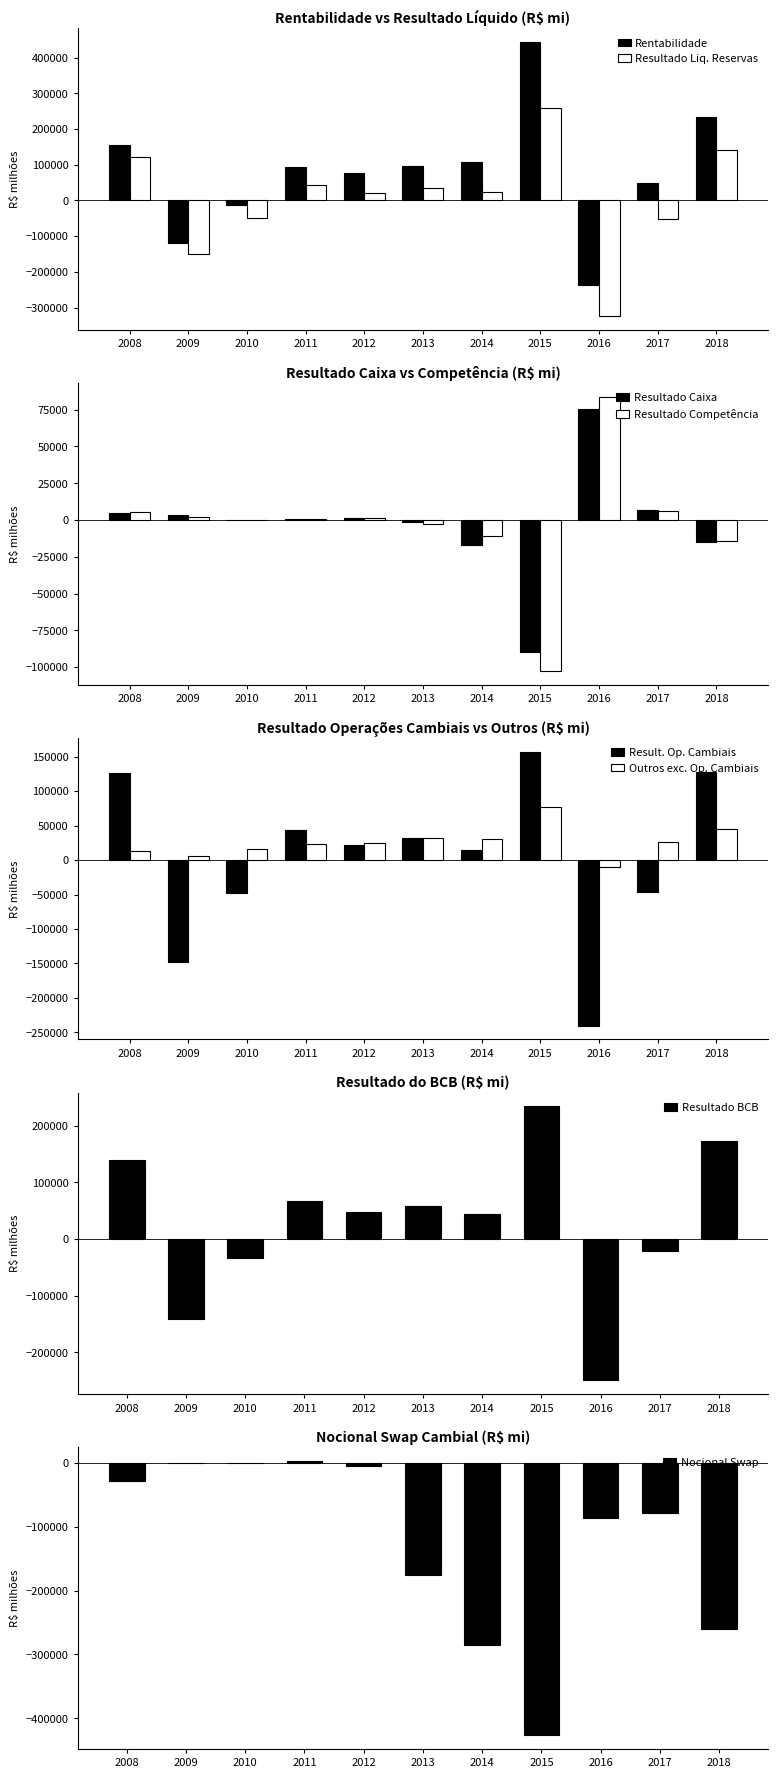

How many positive values does the Resultado Liquido Reservas series have?

7